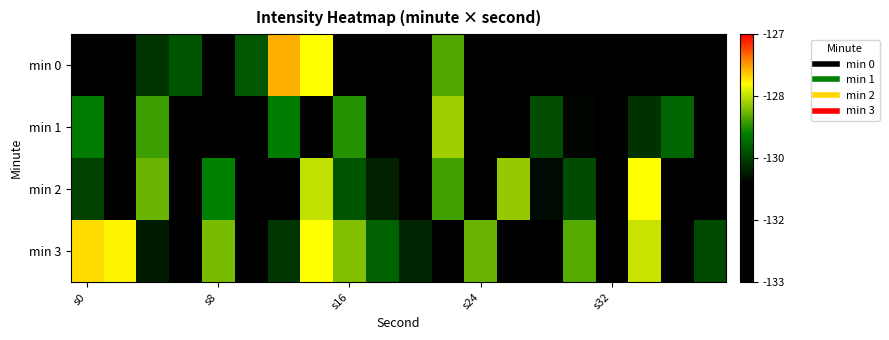

What is the maximum value shown in the chart?

-127.8